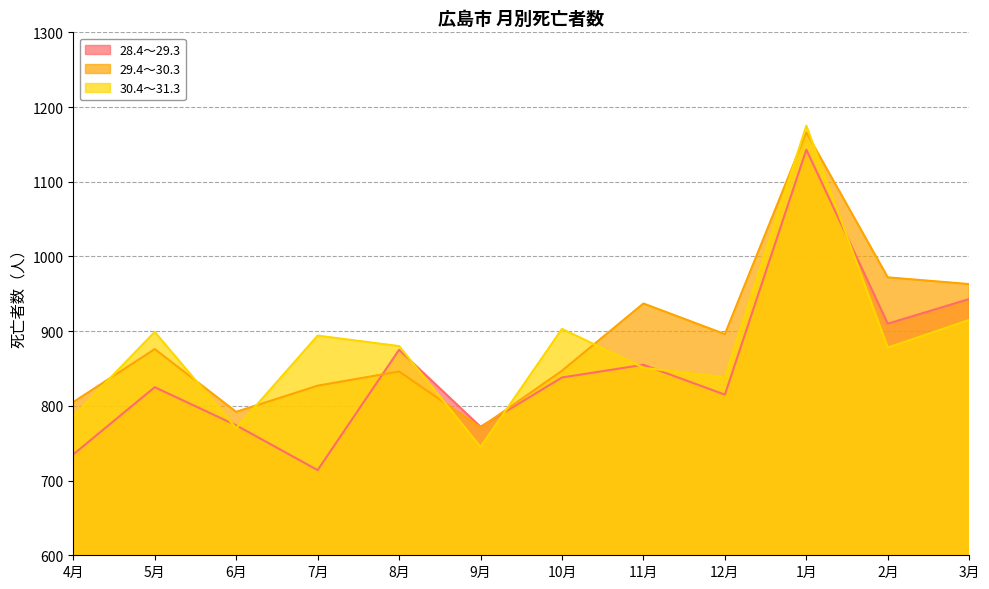

Is it true that 30.4～31.3 equals 508 at 3月?

False